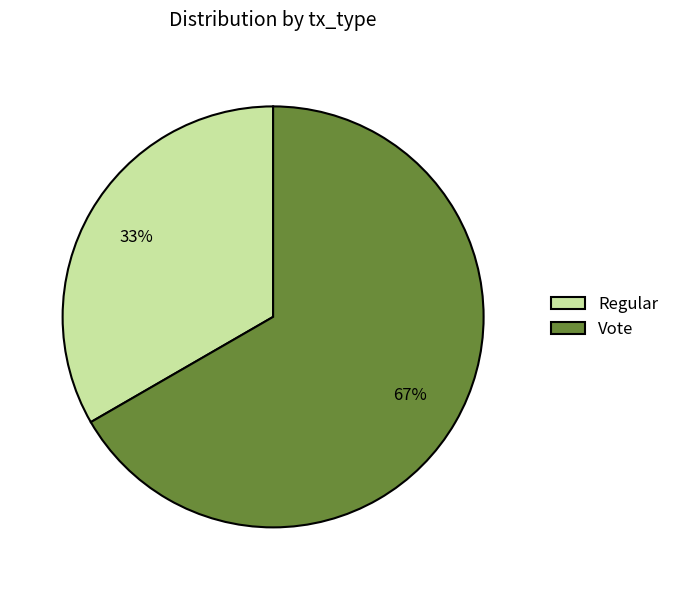

How many segments does this pie chart have?

2